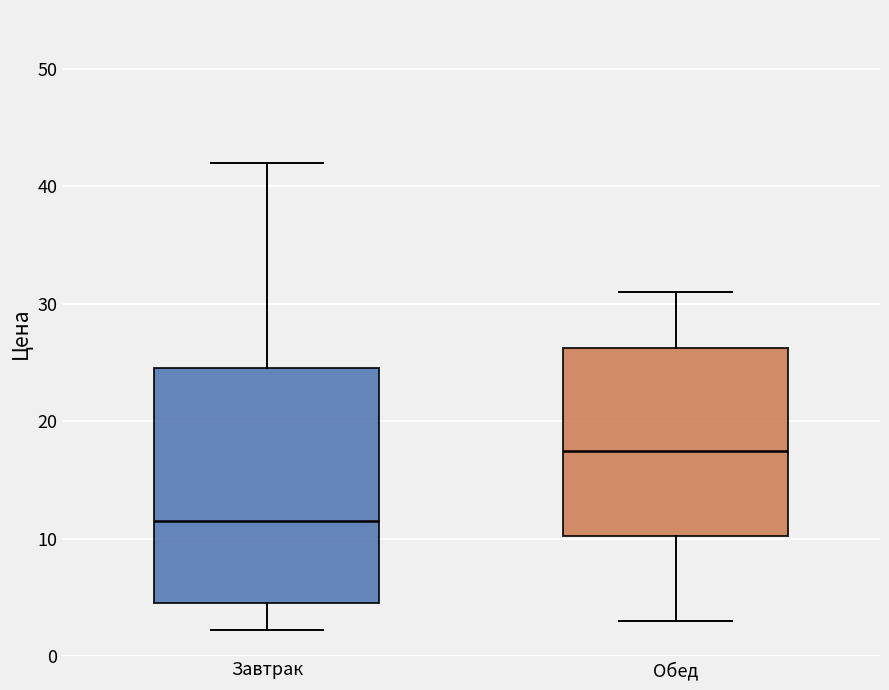

Reading left to right, read every box against the y-axis: the position of its median line, the range the box covers, and the ends of its whiskers. The values are not printed on the chart, so give them approximately, as read against the axis.

Завтрак: median 12, box 5 to 25, whiskers 2 to 42
Обед: median 18, box 10 to 26, whiskers 3 to 31